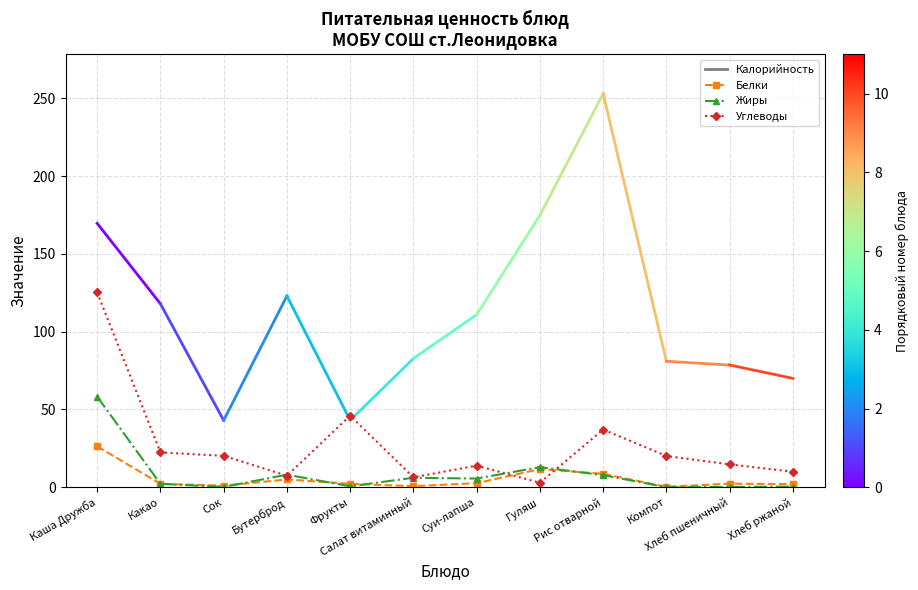

Which series has the largest total across all categories?

Углеводы